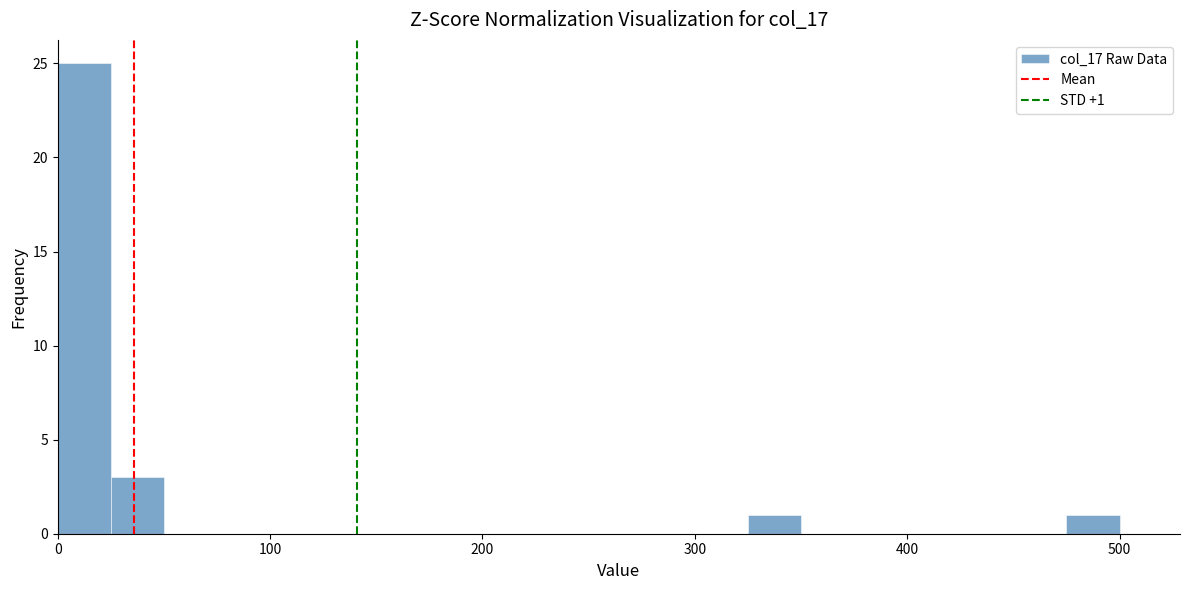

Around what value on the x-axis is the tallest bar? Give the approximate position of its centre, as read against the axis.

10